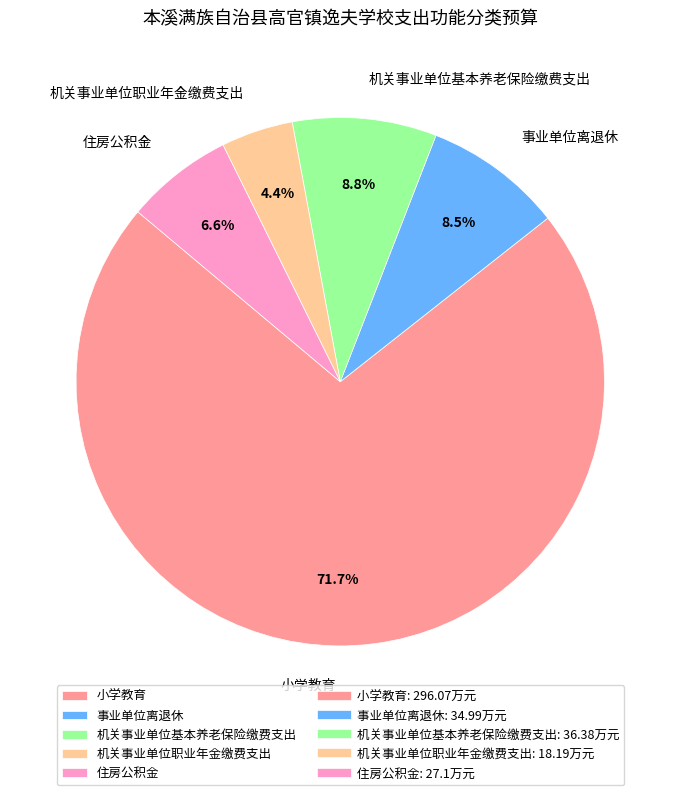

To the nearest percent, what percentage of the pie is 住房公积金?

7%